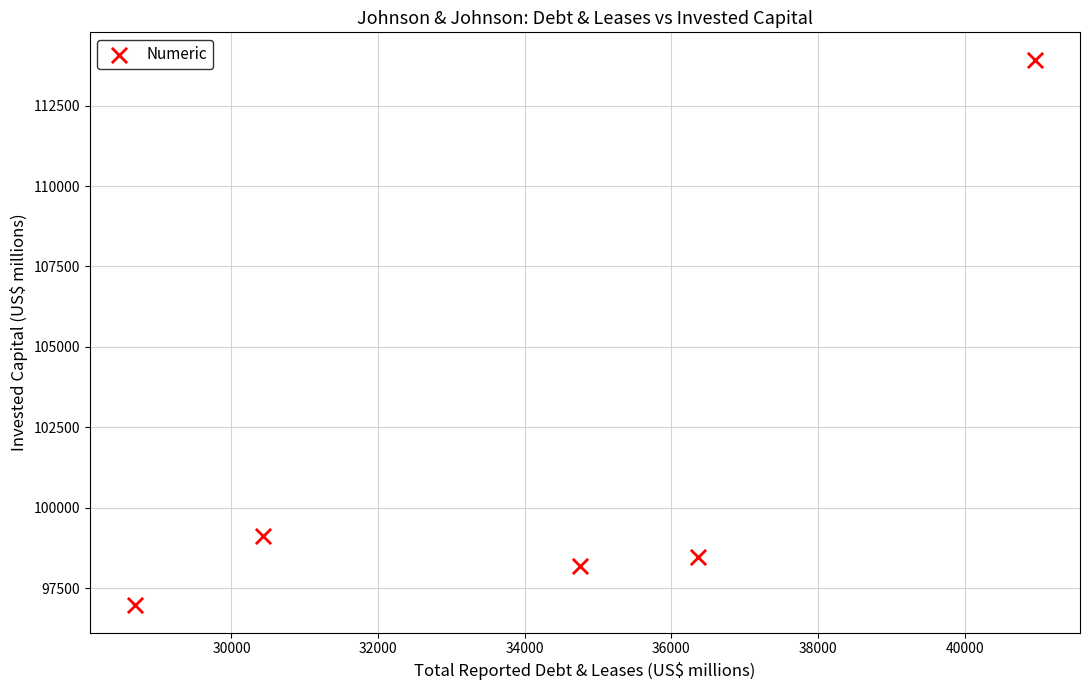

What is the range of X values (max minus min)?

12278